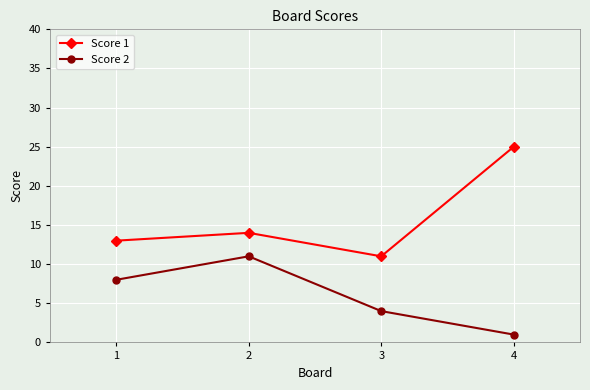

How many categories are shown in the chart?

4